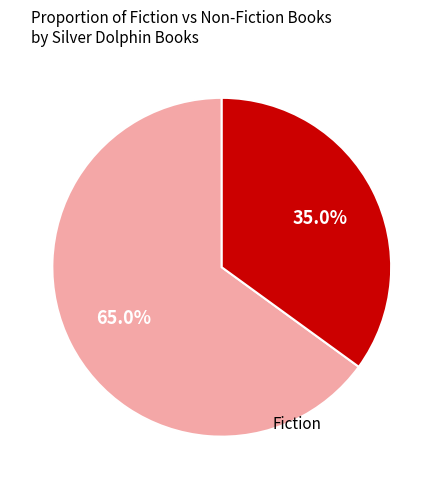

Is there any slice that represents more than half of the pie?

Yes